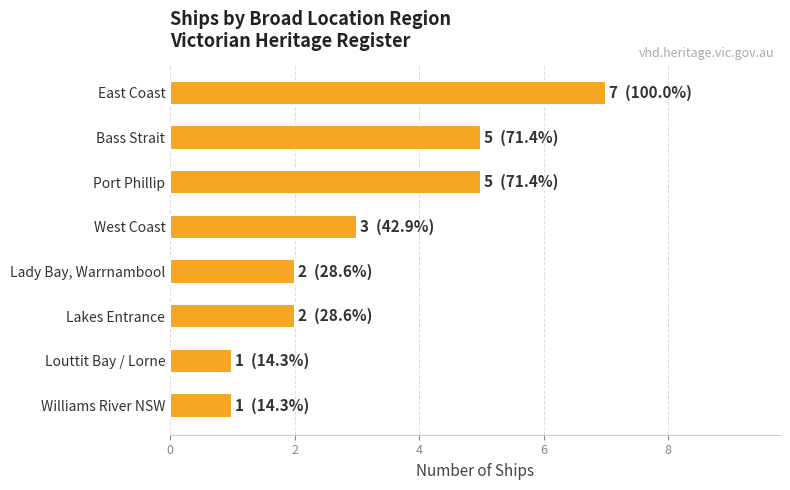

What is the maximum value shown in the chart?

7